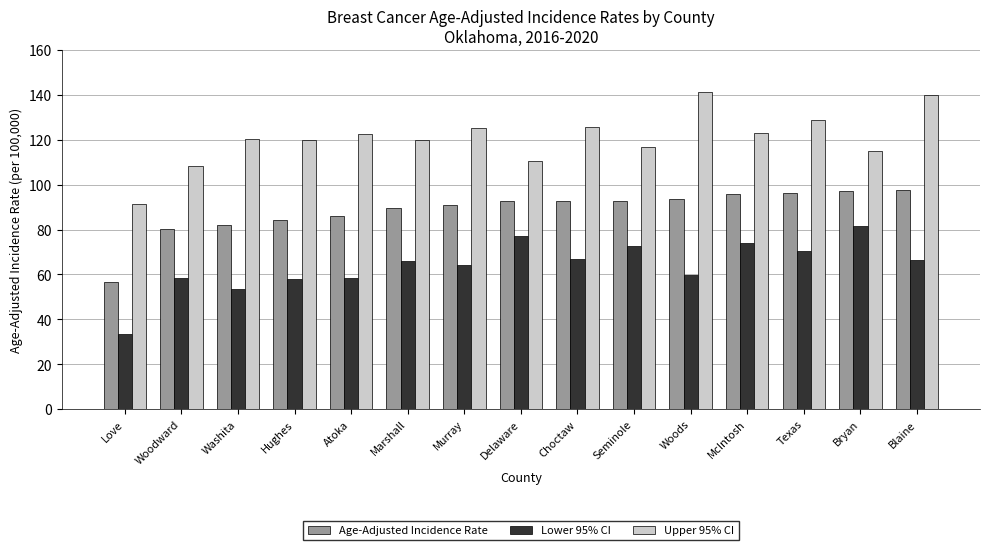

What is the difference between the maximum and second lowest values in the Lower 95% CI series?

27.9